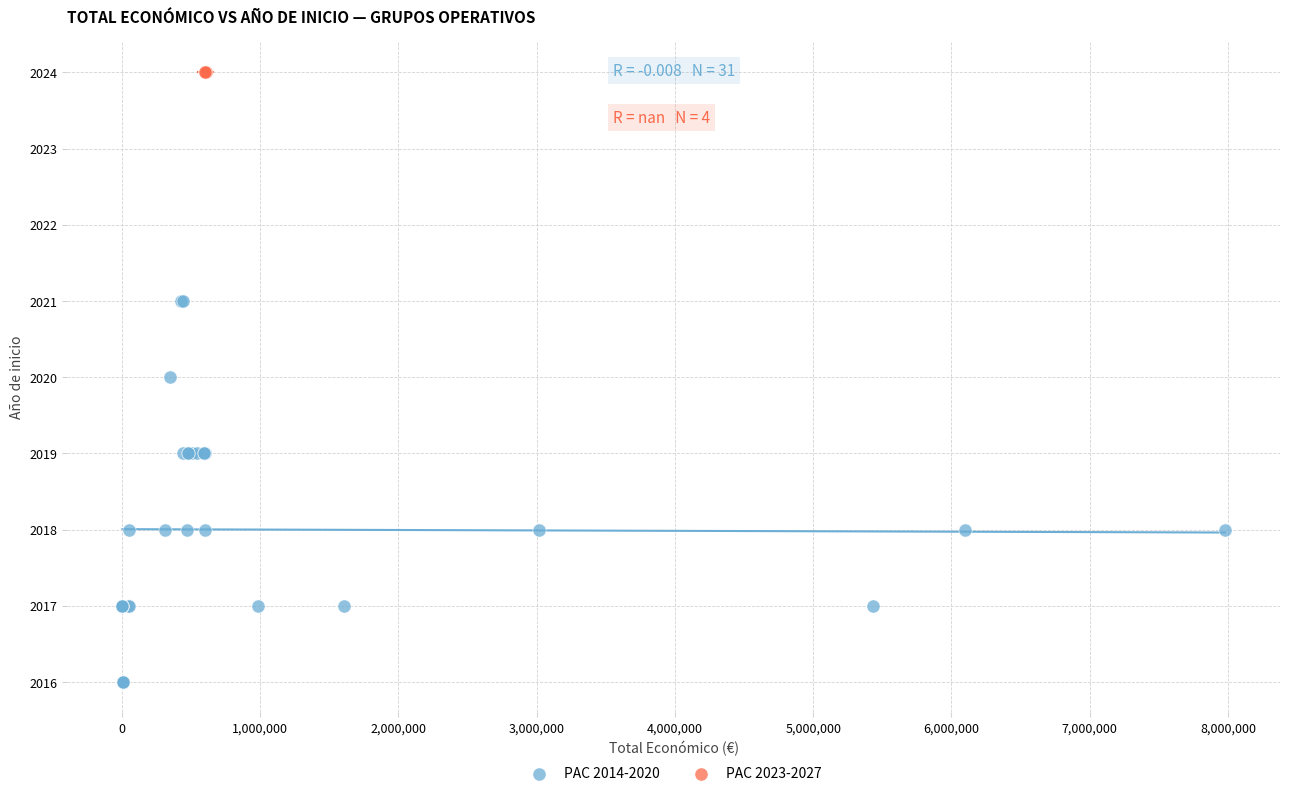

Which series contains the highest Y value?

PAC 2023-2027